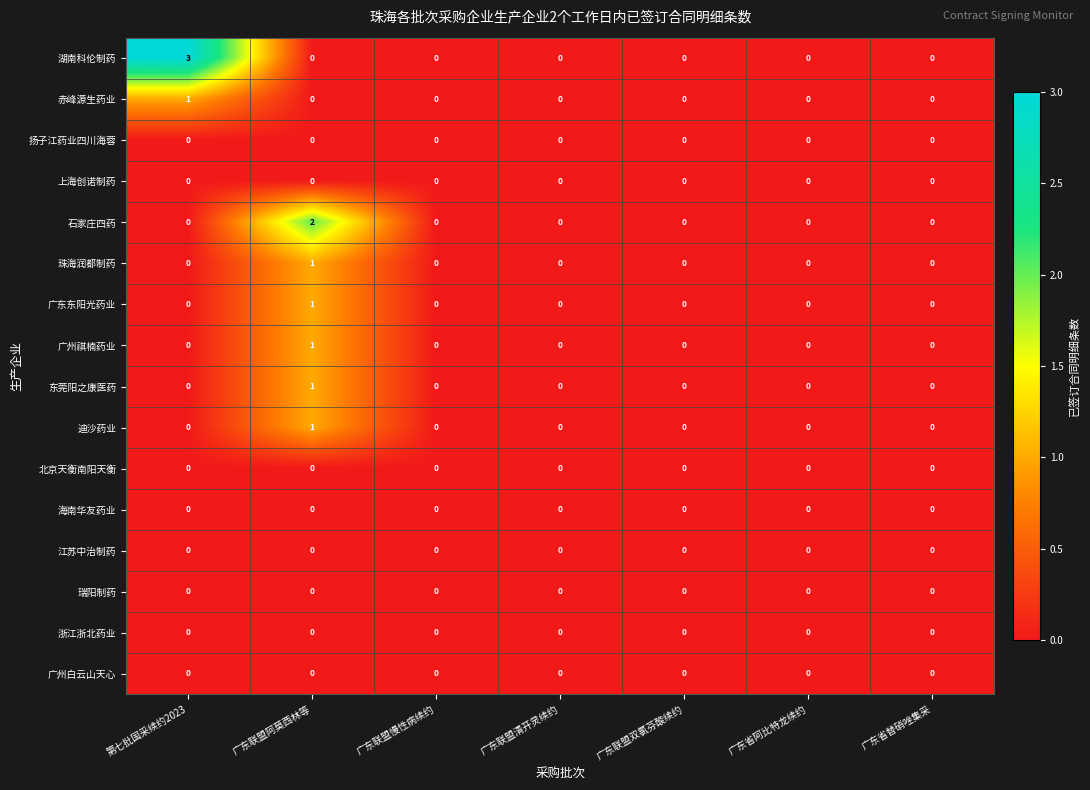

At how many categories does at least one series exceed 1?

2